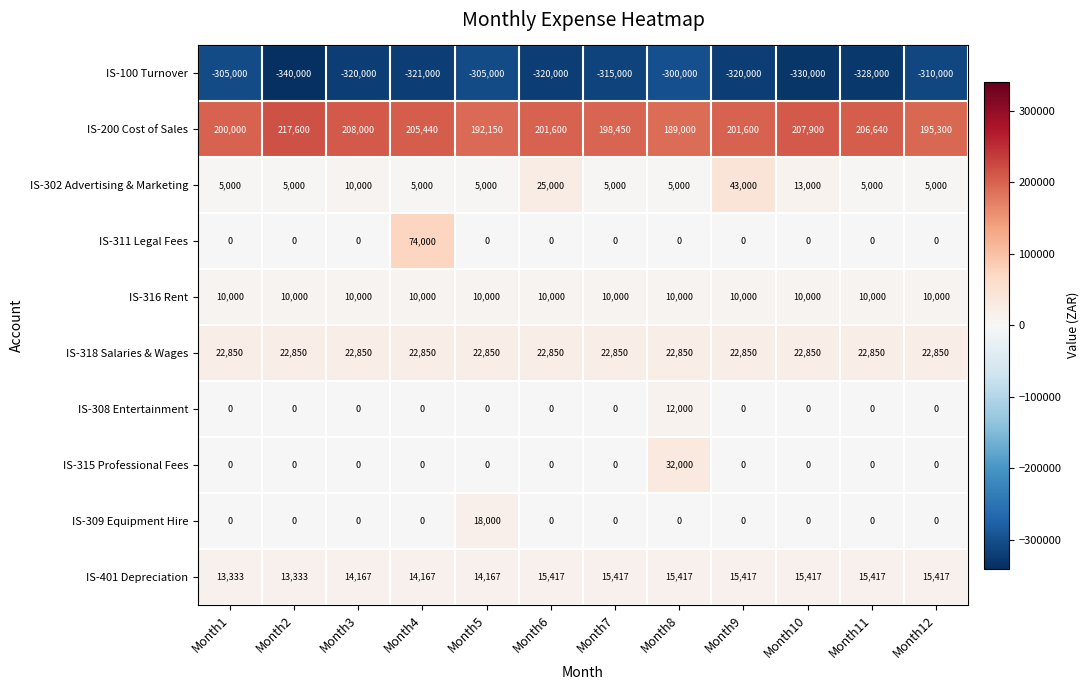

What is the difference between the highest and lowest values at Month12?

505300